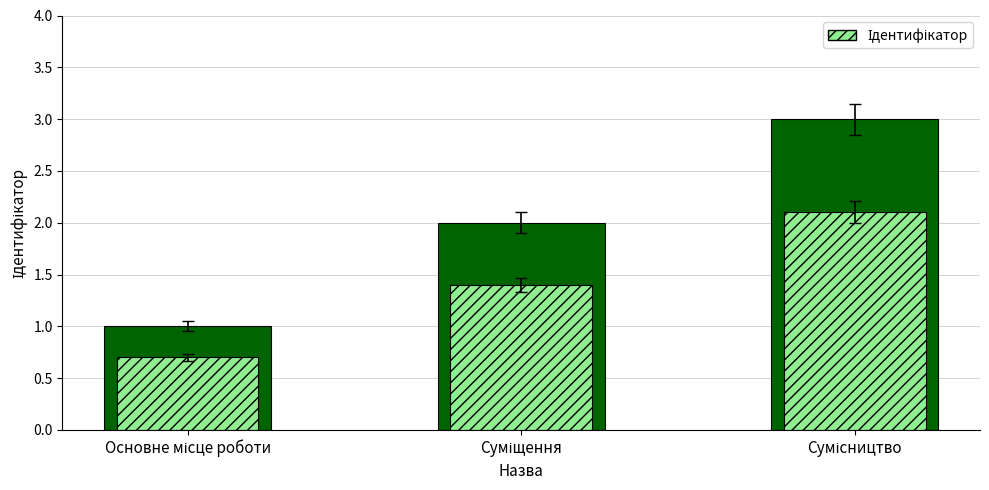

Reading right to left, what are all the values shown in this chart?

3	2	1